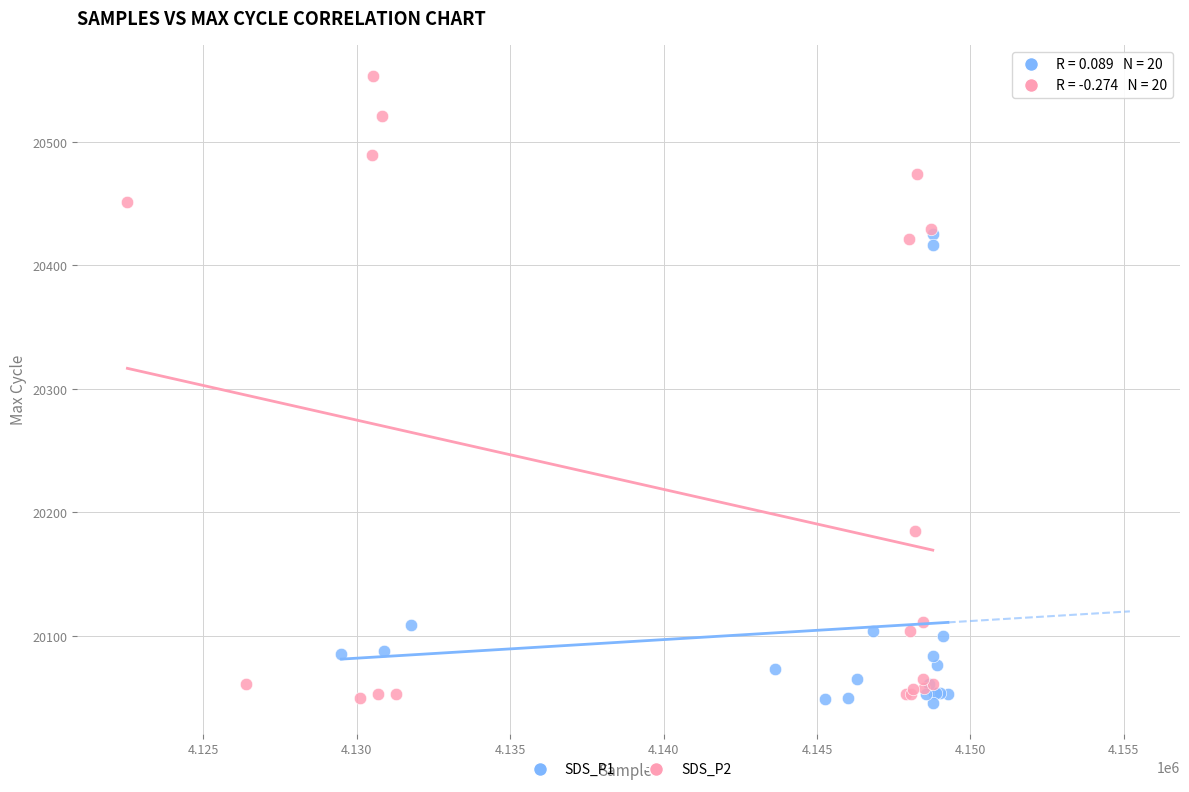

Which series contains the highest Y value?

SDS_P2